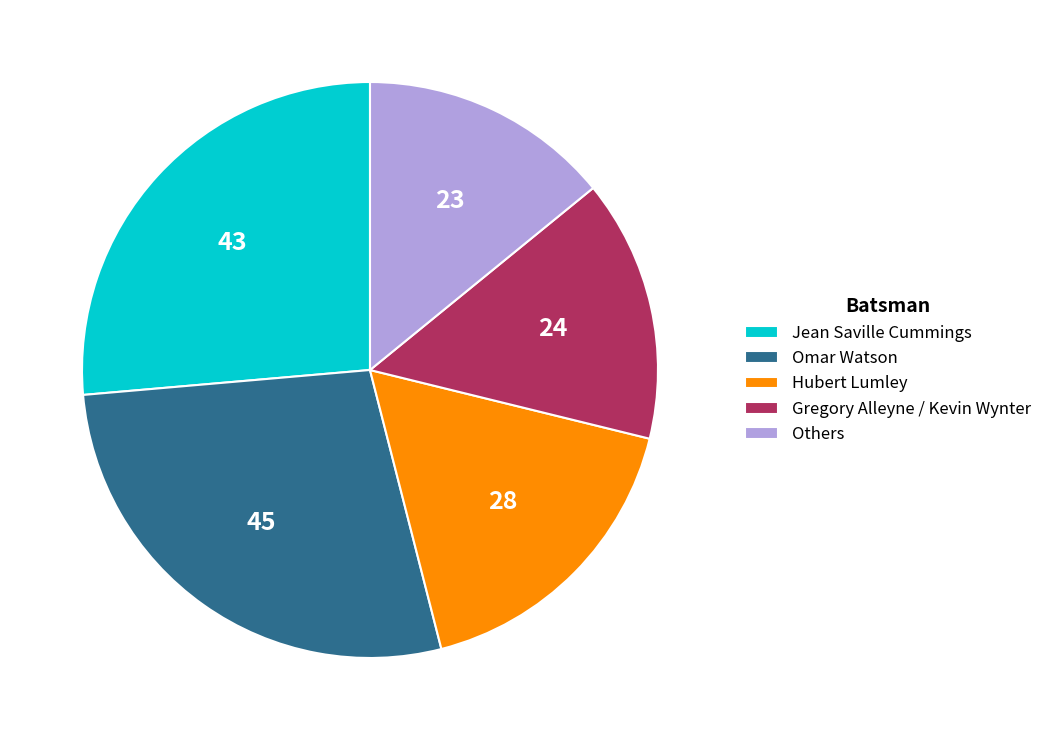

How many segments does this pie chart have?

5